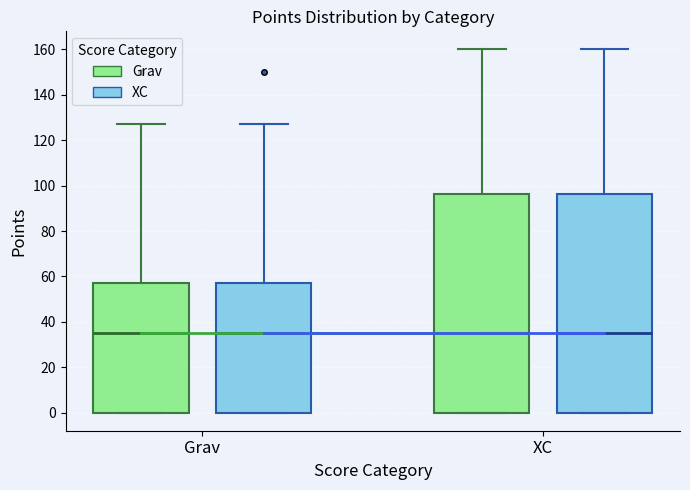

Reading left to right, transcribe this box plot: for each box, give where its median line is, the range the box spans, and where its two whiskers end, as read against the y-axis. The values are not printed on the chart, so give them approximately, as read against the axis.

Grav (Grav): median 36, box 0 to 58, whiskers 0 to 128
Grav (XC): median 36, box 0 to 58, whiskers 0 to 128
XC (Grav): median 36, box 0 to 96, whiskers 0 to 160
XC (XC): median 36, box 0 to 96, whiskers 0 to 160